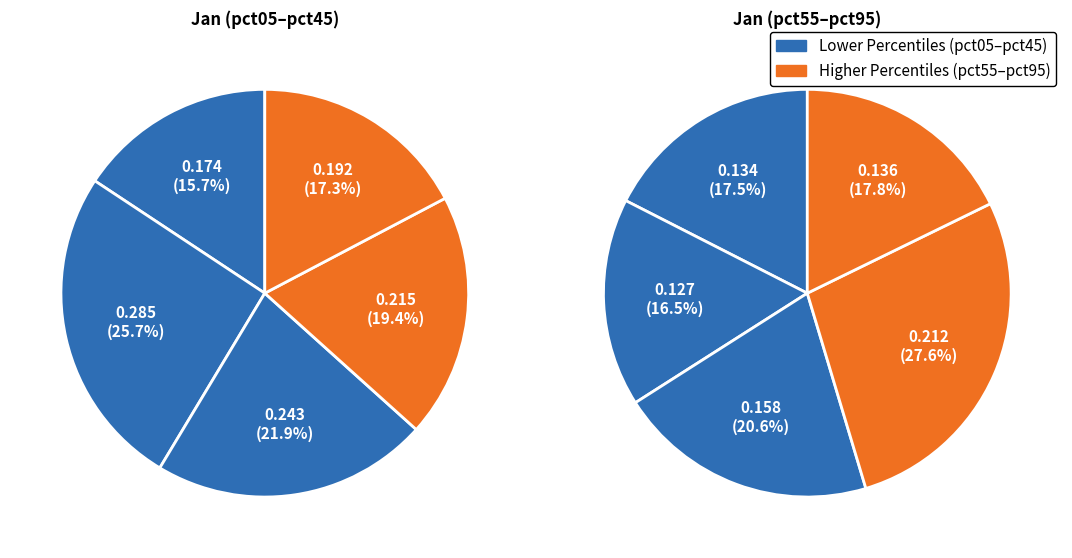

Is it true that 4 is 1% of the pie?

False